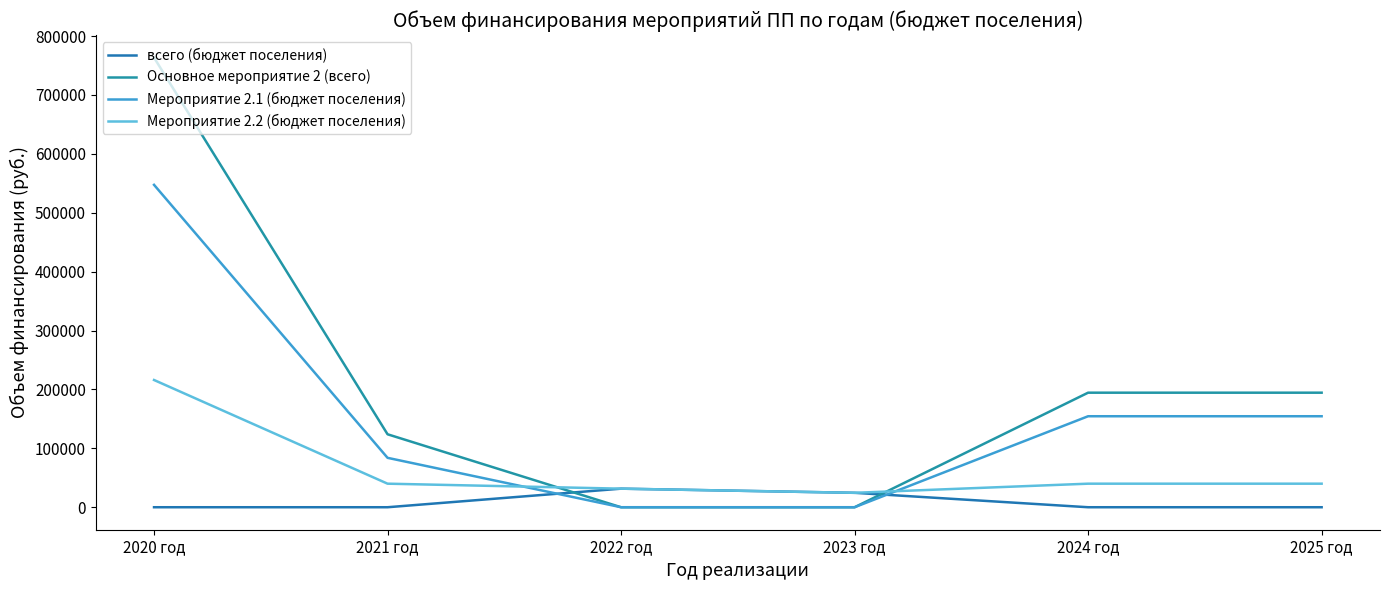

How many categories are shown in the chart?

6